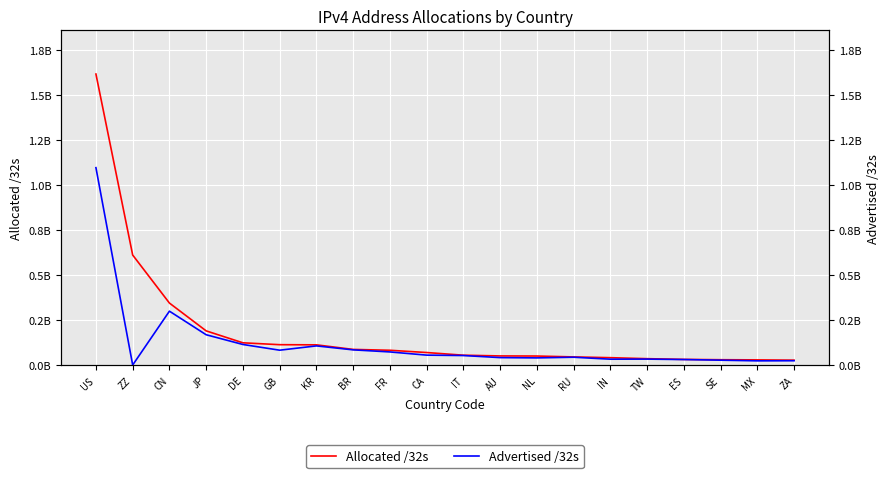

What is the total value across all series at KR?

219160192